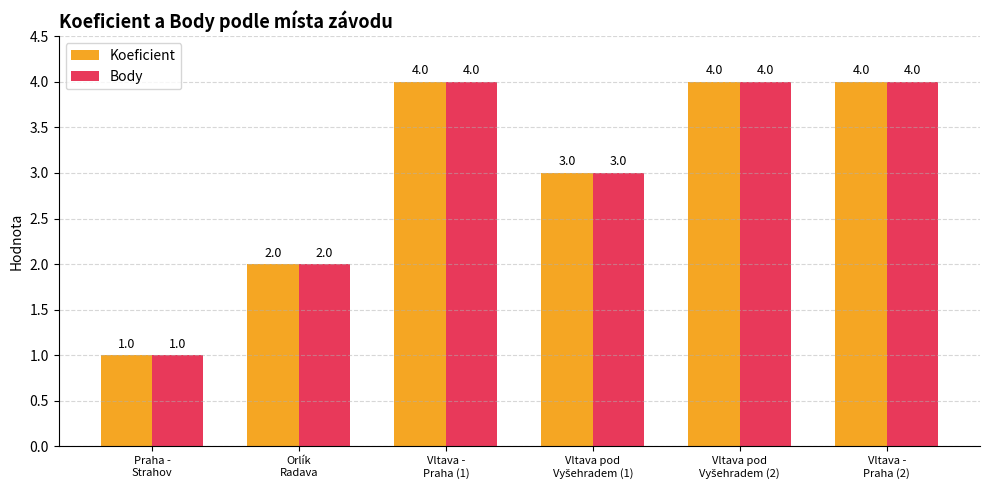

Count the Body values in the range 2 to 4.

5